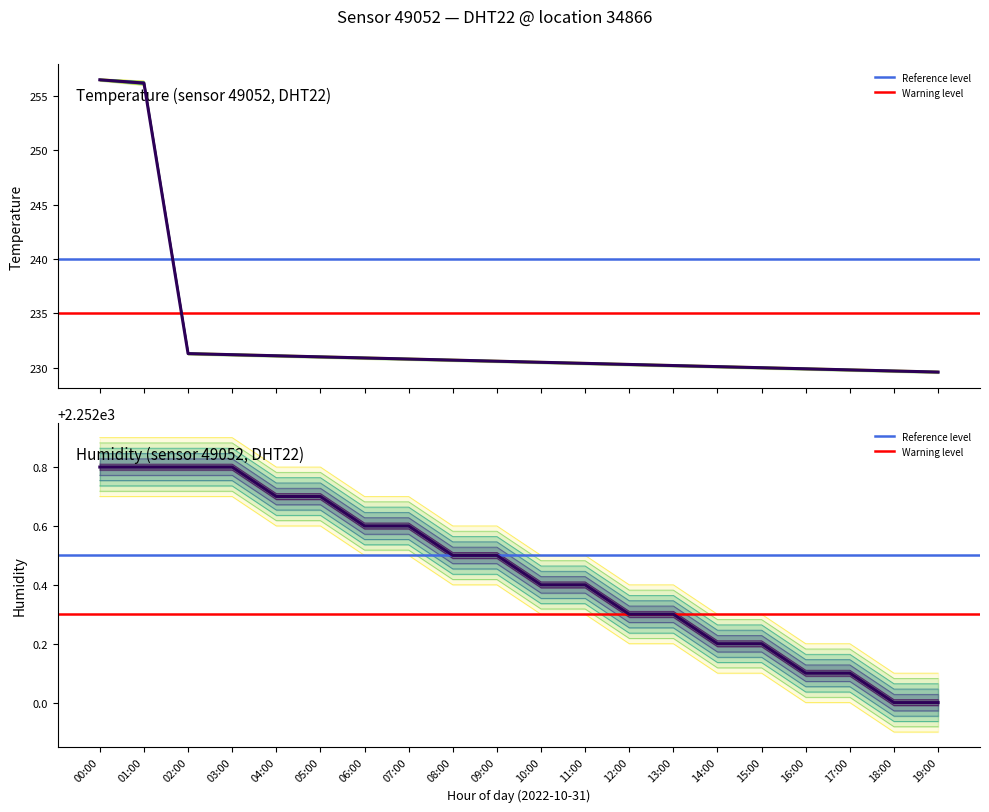

List the series in order of their overall mean, highest first.

humidity, temperature